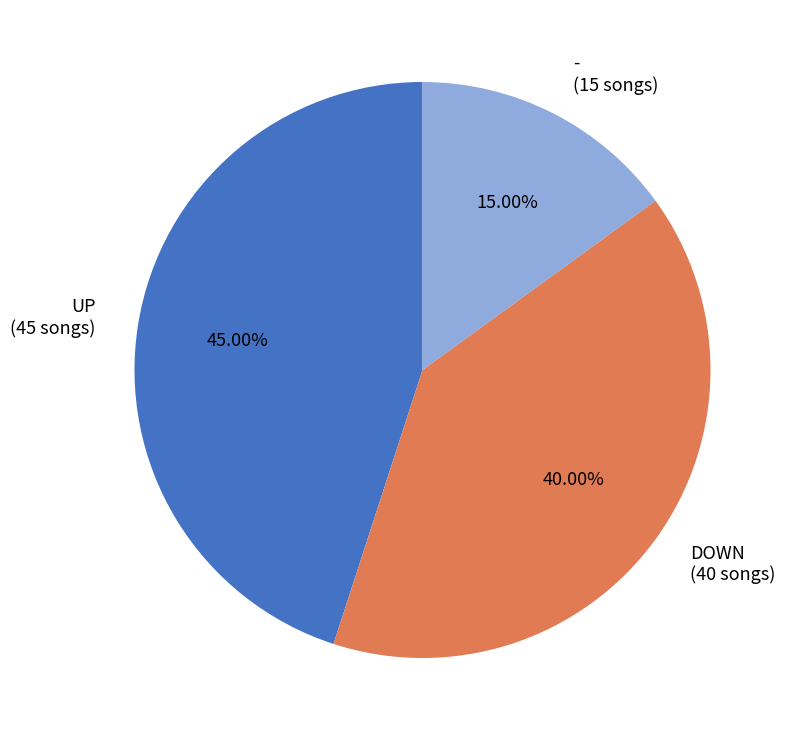

Count the number of slices in the pie.

3